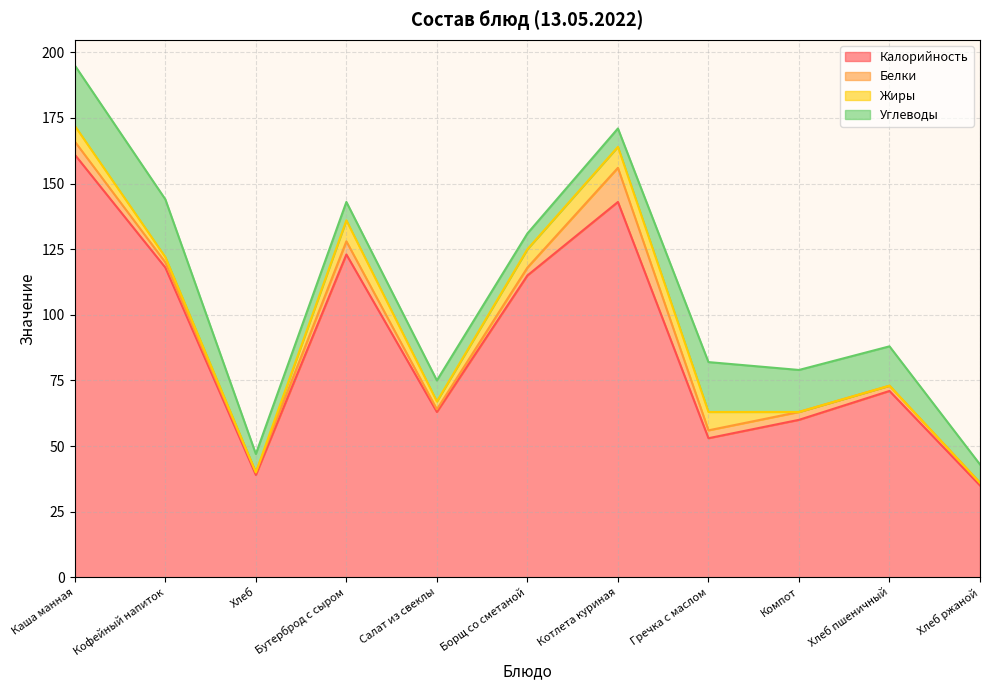

How many lines are shown in the chart?

4